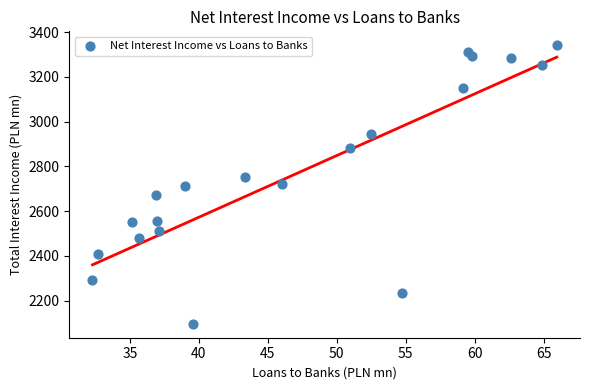

What is the range of X values (max minus min)?

33.7